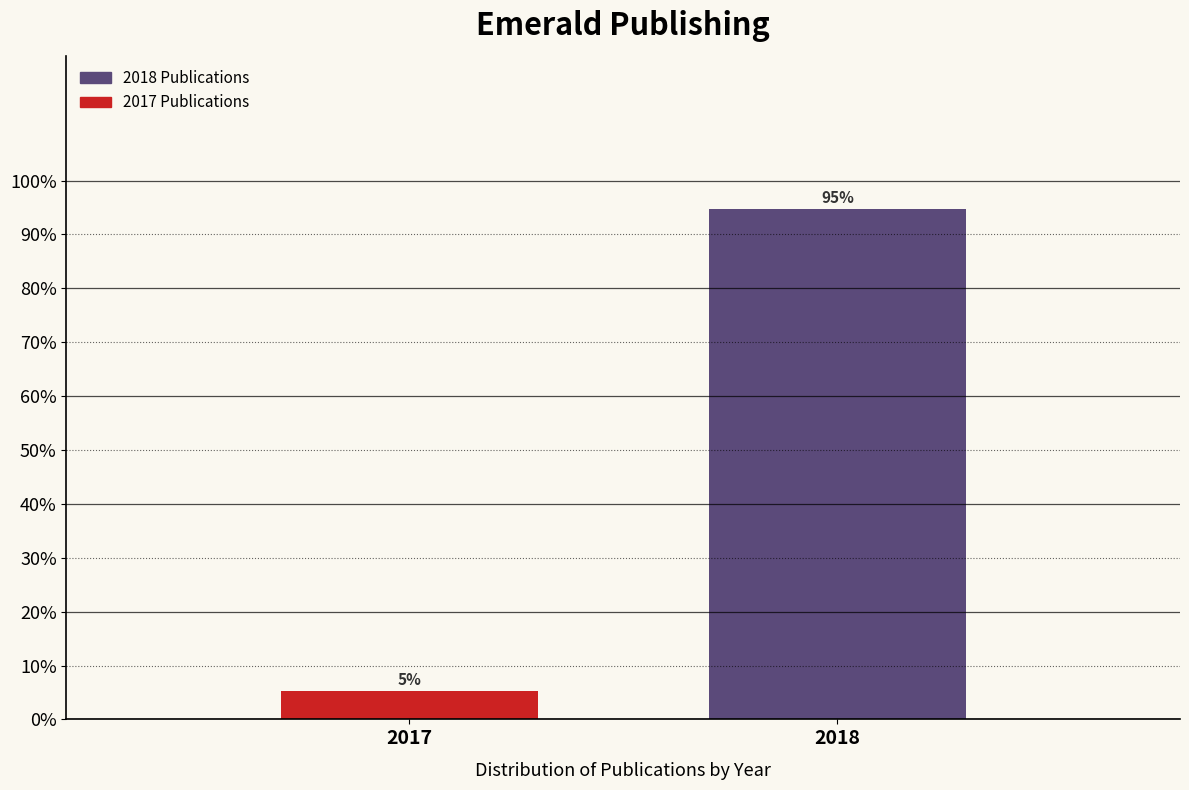

True or false: the data shows 36.9 at 2018.

False